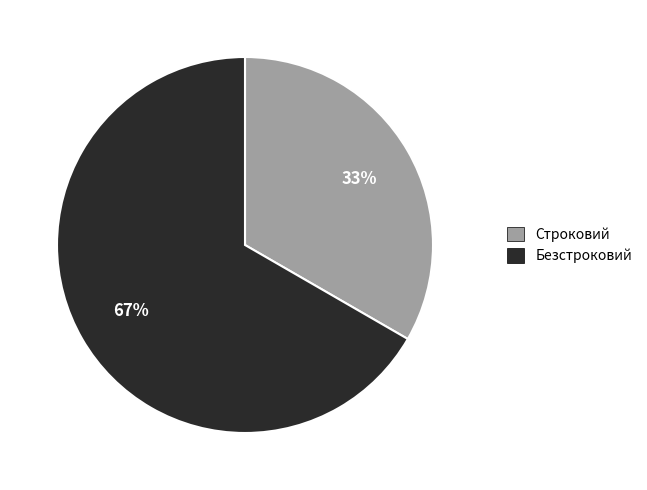

Rank the categories by value from highest to lowest.

Безстроковий, Строковий